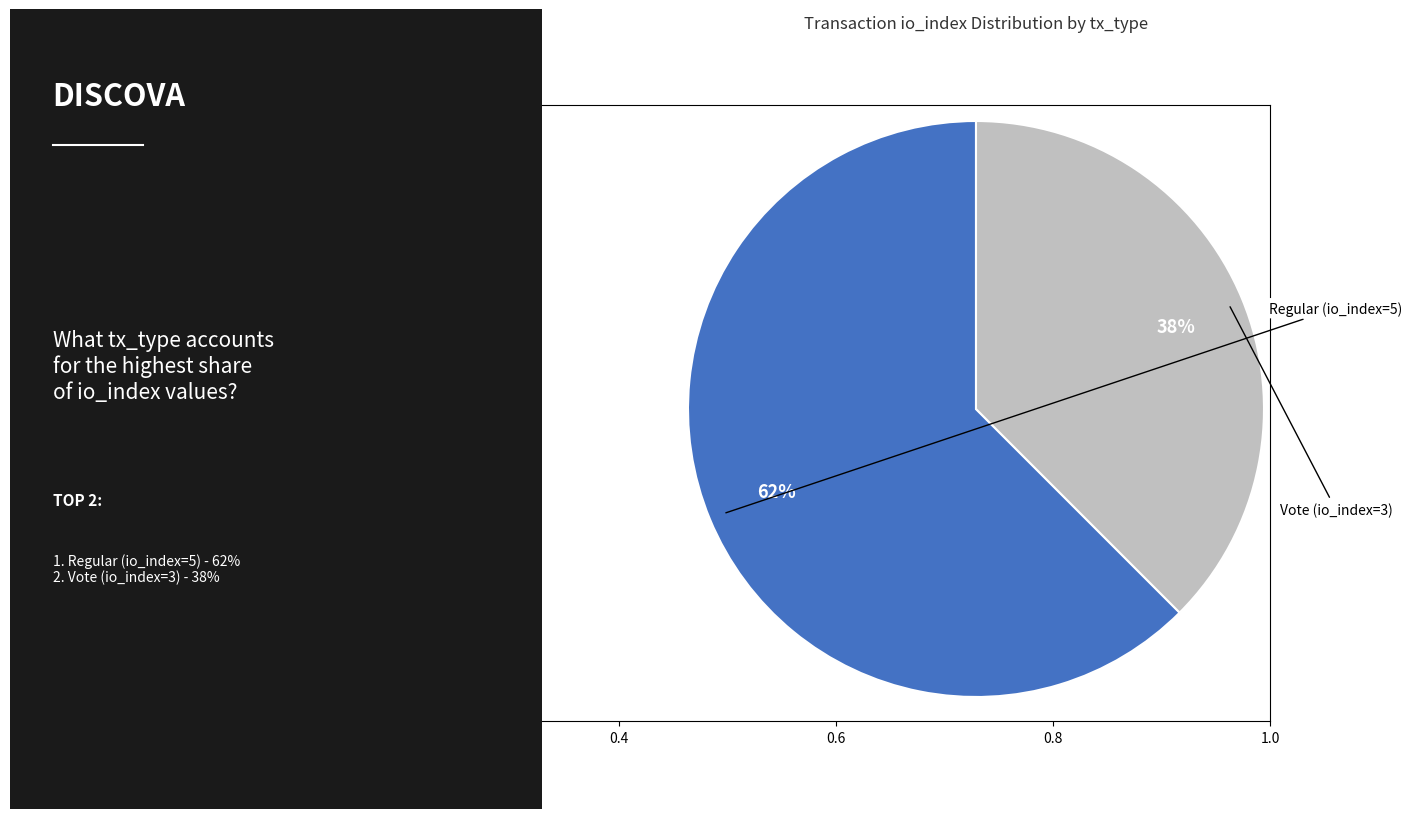

To the nearest percent, what is the average slice percentage?

50%